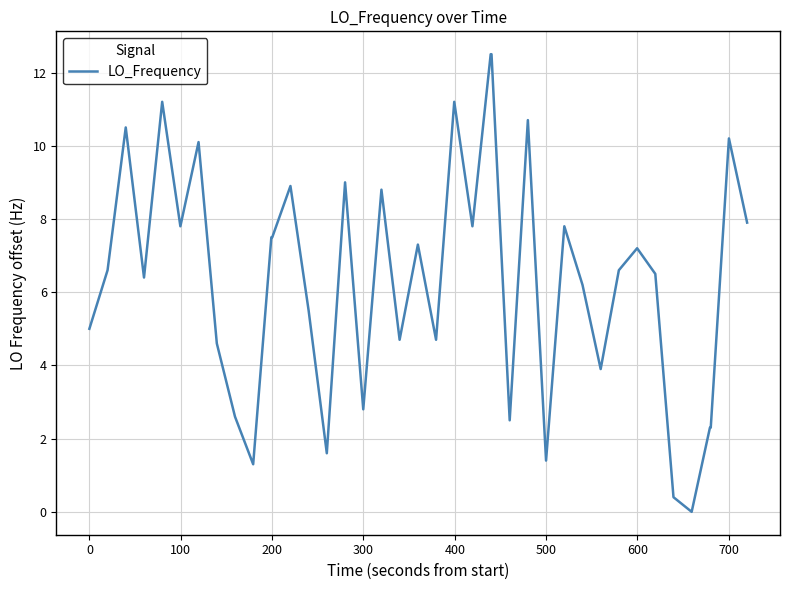

What is the difference between the maximum and minimum values?

12.5